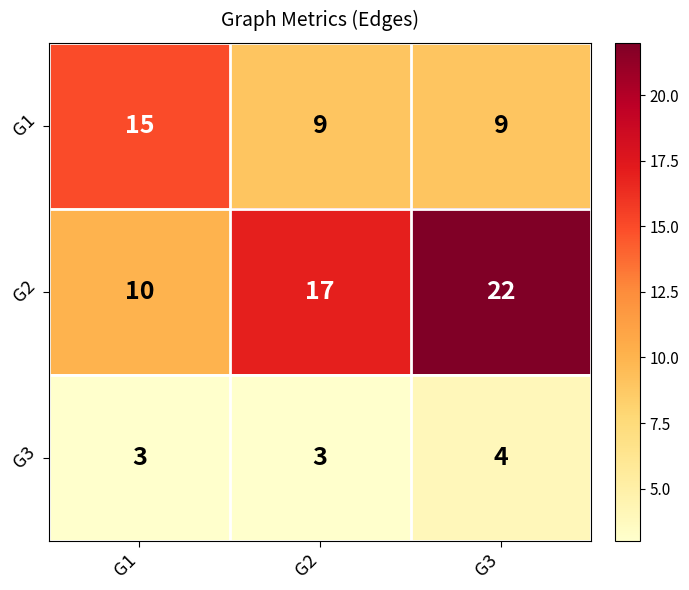

Rank the series by their average value, from lowest to highest.

G3, G1, G2